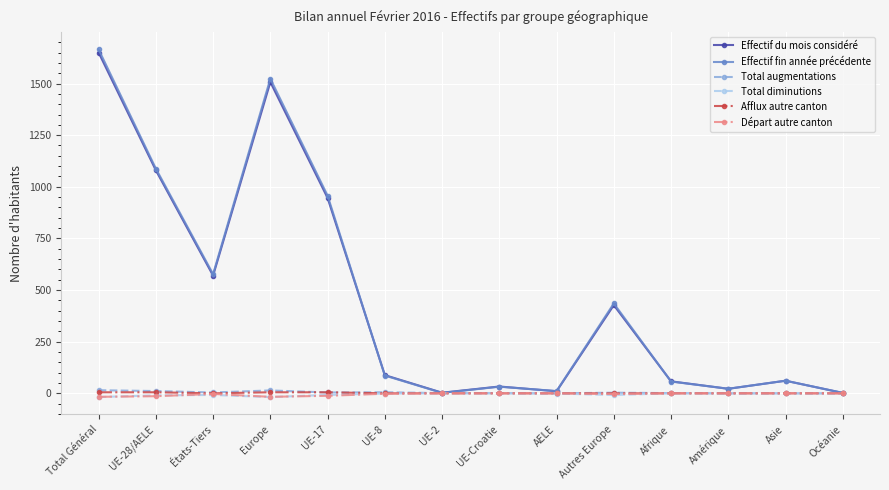

At which category does Effectif fin année précédente reach its first local valley?

États-Tiers